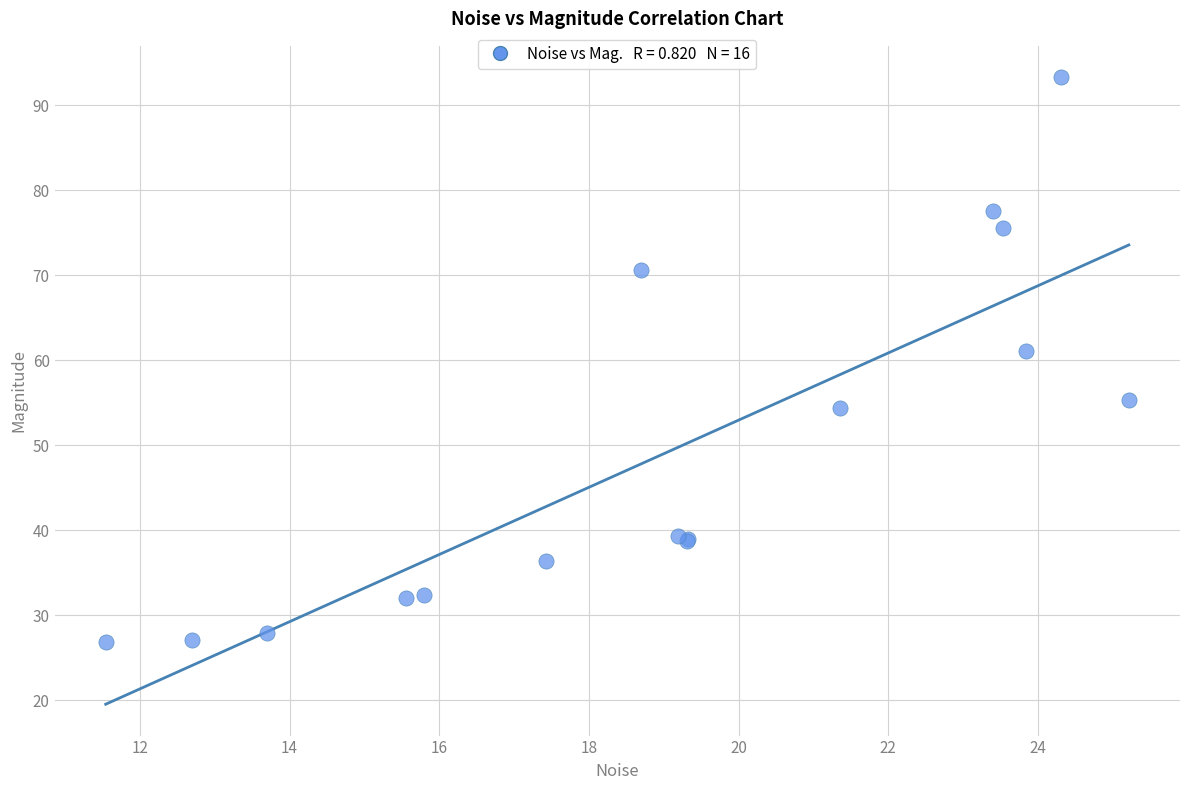

What Y value in the scatter plot is closest to 60?

61.1